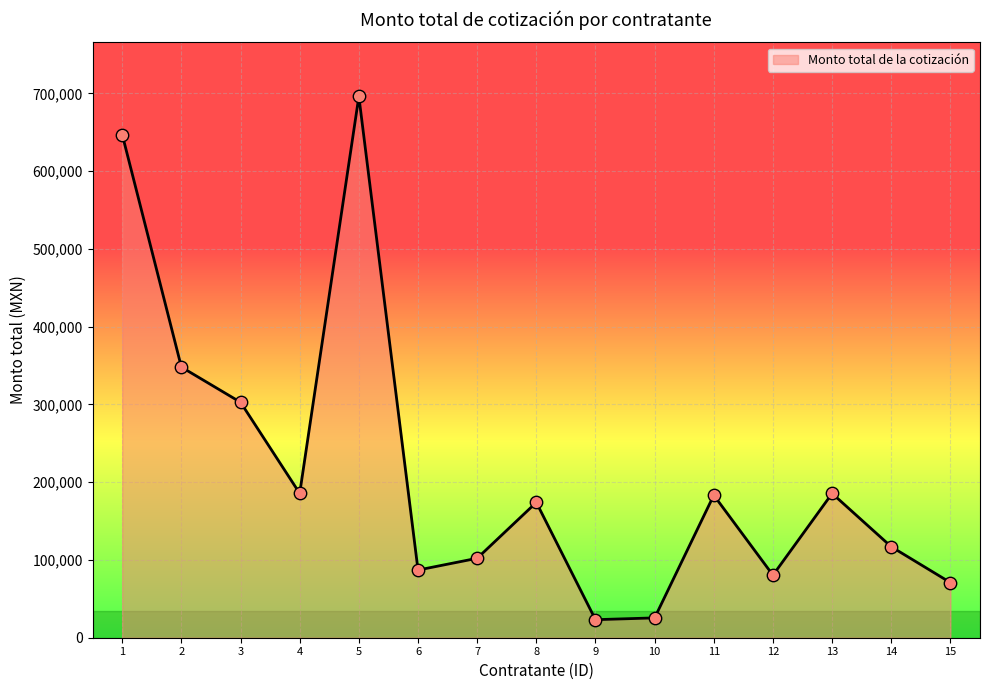

What is the change in value from 9 to 15?

+47688.8